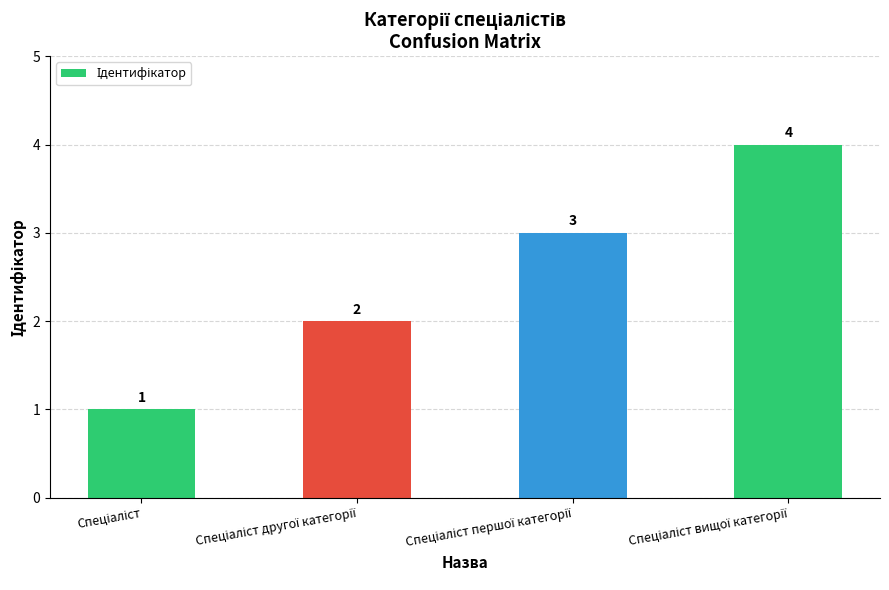

What is the difference between the maximum and minimum values?

3